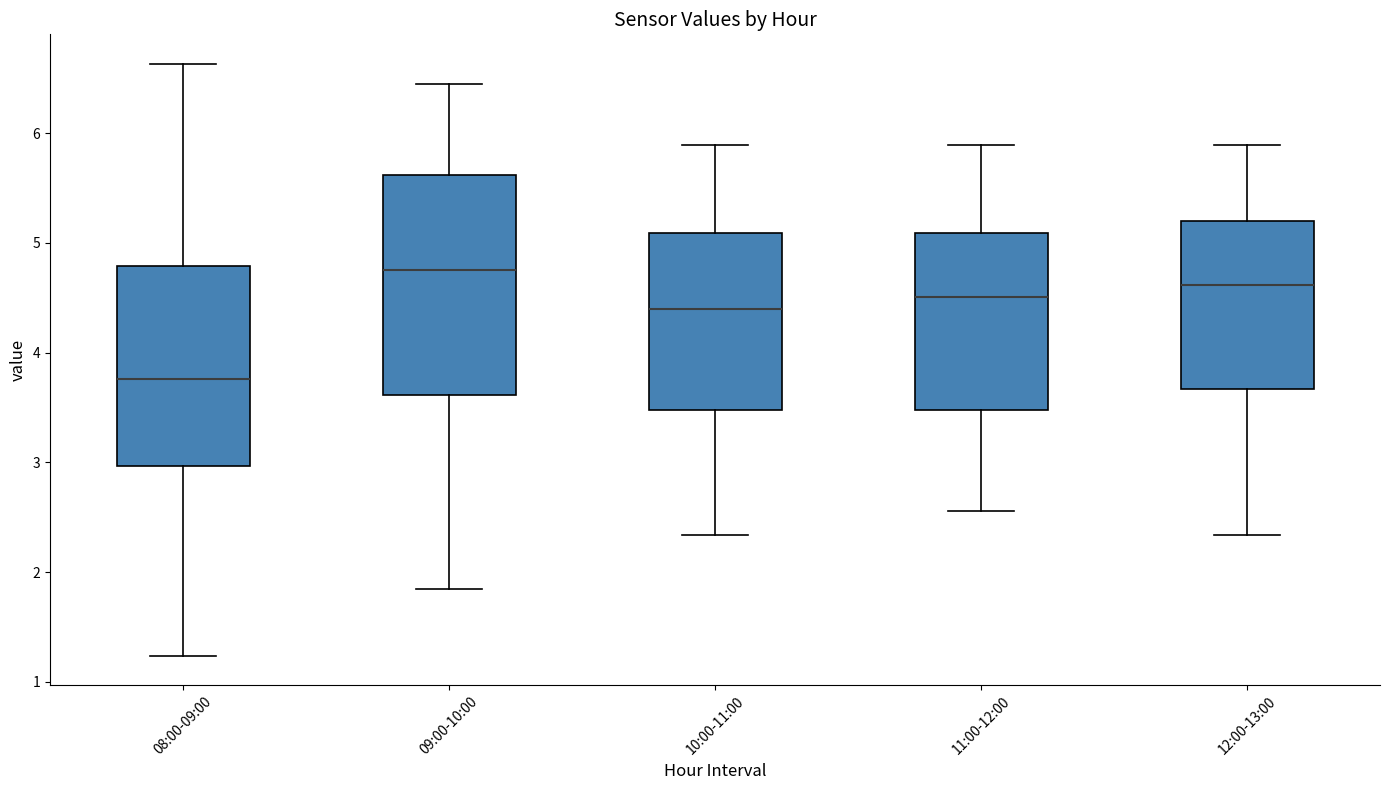

Reading left to right, transcribe this box plot: for each box, give where its median line is, the range the box spans, and where its two whiskers end, as read against the y-axis. The values are not printed on the chart, so give them approximately, as read against the axis.

08:00-09:00: median 3.8, box 3.0 to 4.8, whiskers 1.2 to 6.6
09:00-10:00: median 4.8, box 3.6 to 5.6, whiskers 1.9 to 6.5
10:00-11:00: median 4.4, box 3.5 to 5.1, whiskers 2.3 to 5.9
11:00-12:00: median 4.5, box 3.5 to 5.1, whiskers 2.6 to 5.9
12:00-13:00: median 4.6, box 3.7 to 5.2, whiskers 2.3 to 5.9